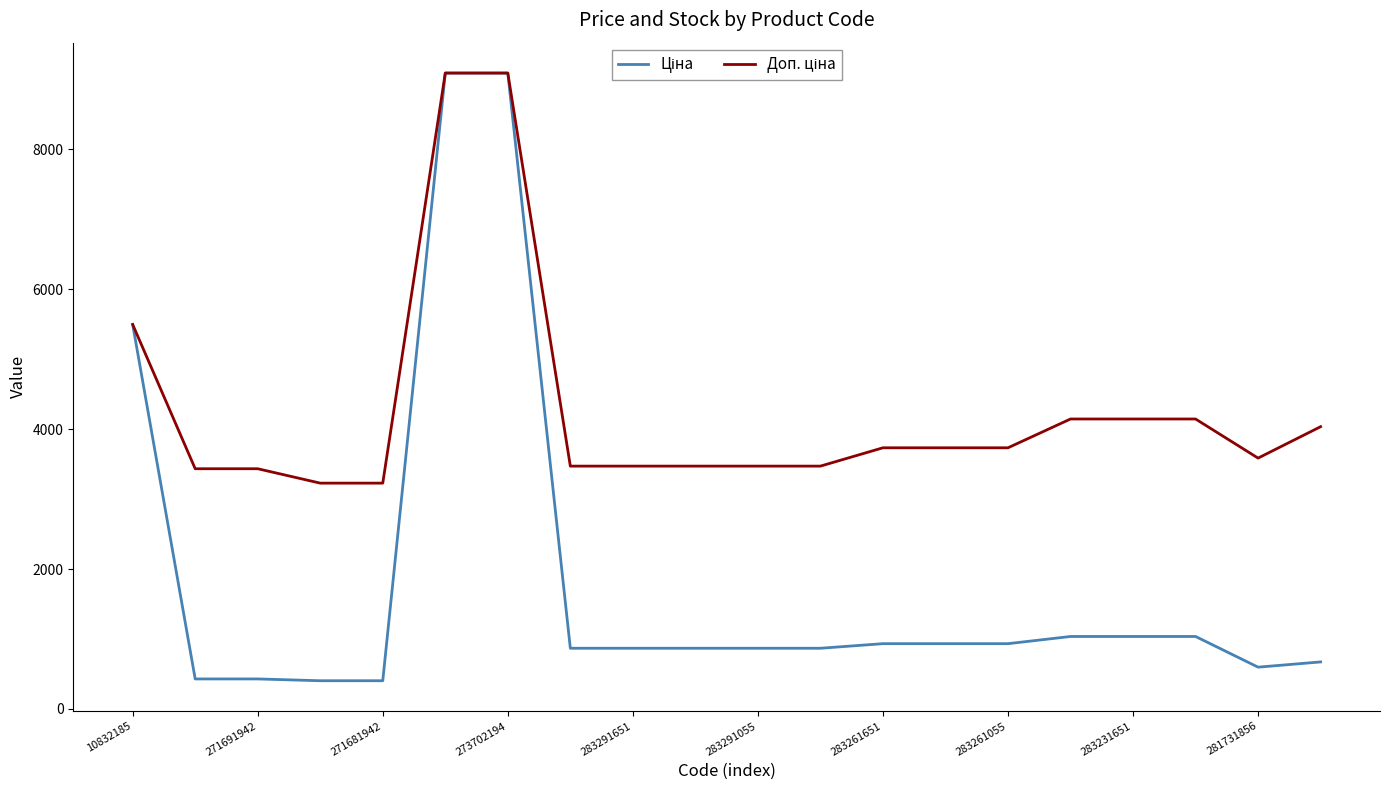

What is the greatest value displayed?

9092.0